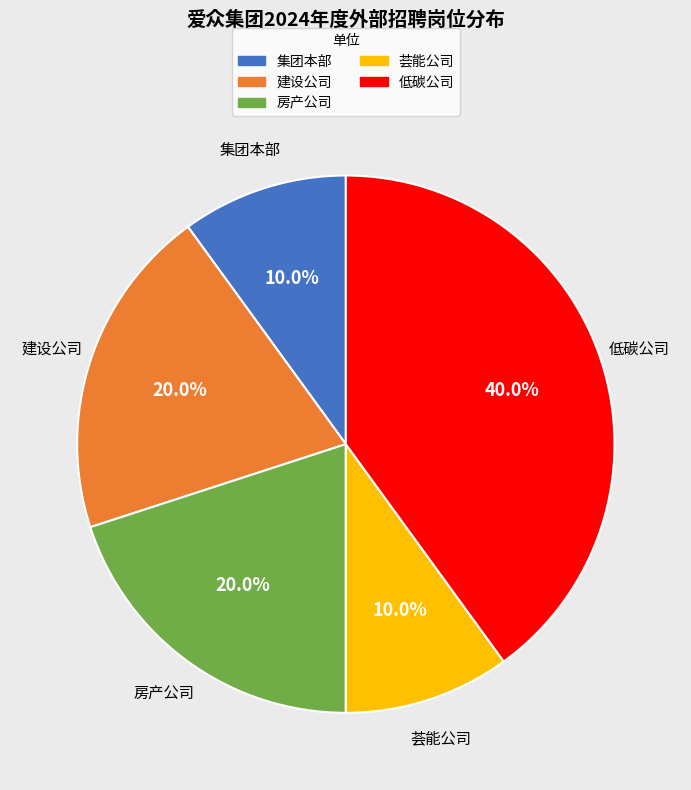

How many slices are in this pie chart?

5